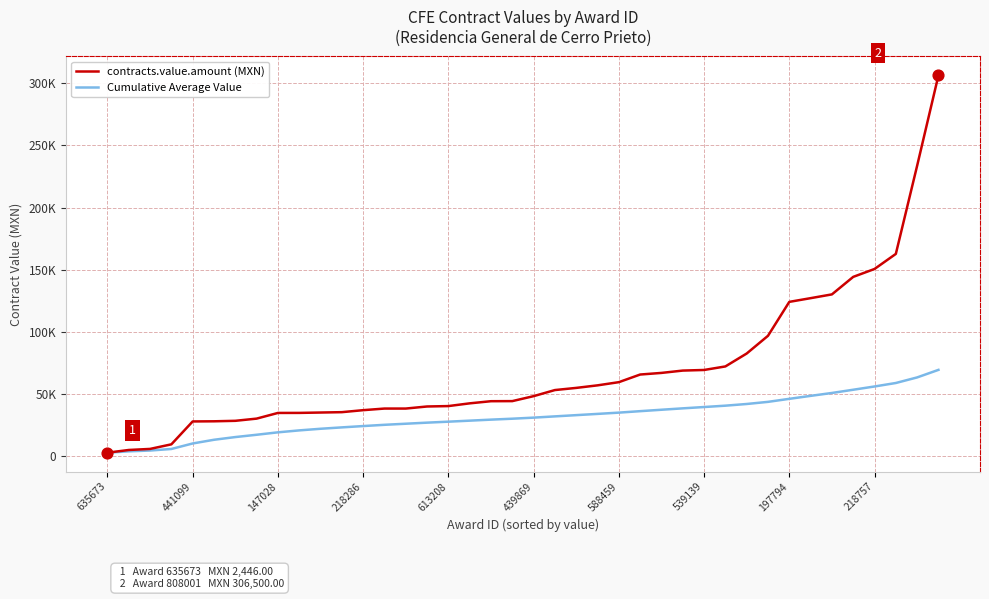

What are all the series names shown in the legend?

contracts.value.amount (MXN), Cumulative Average Value